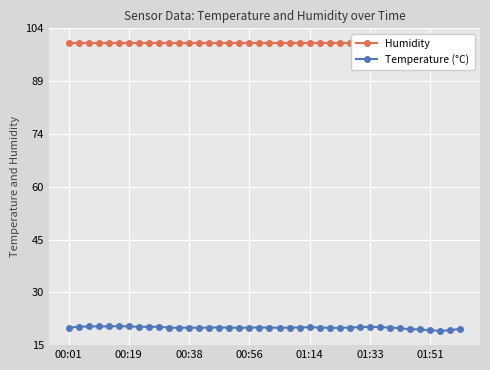

Which category has the highest value across all series?

00:01